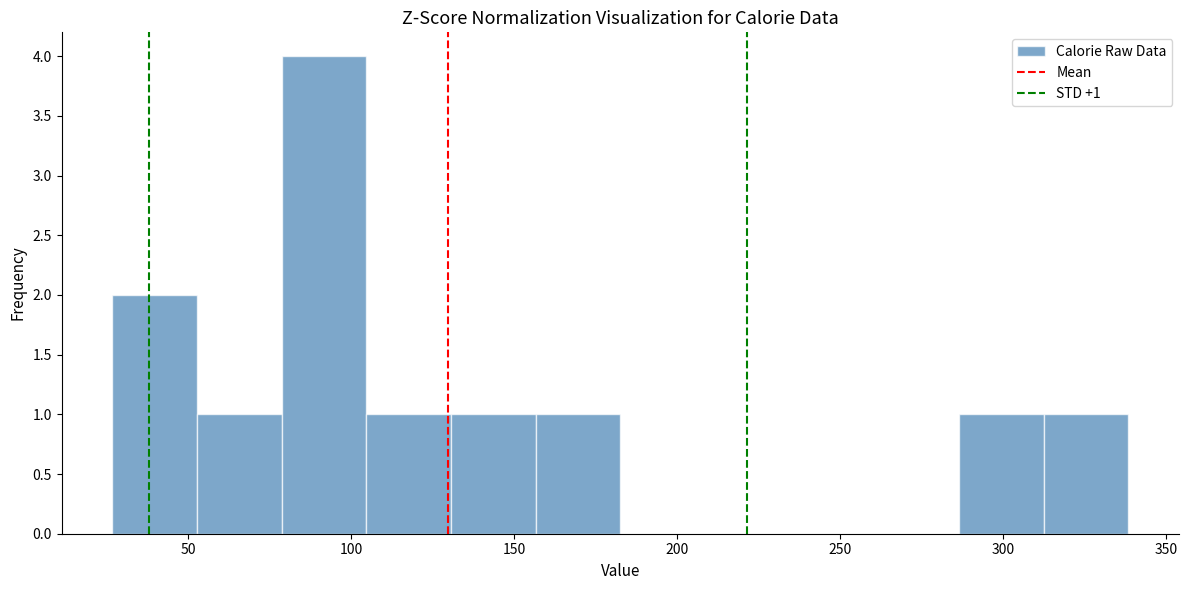

Over which range of the x-axis is the bar tallest?

80 to 105